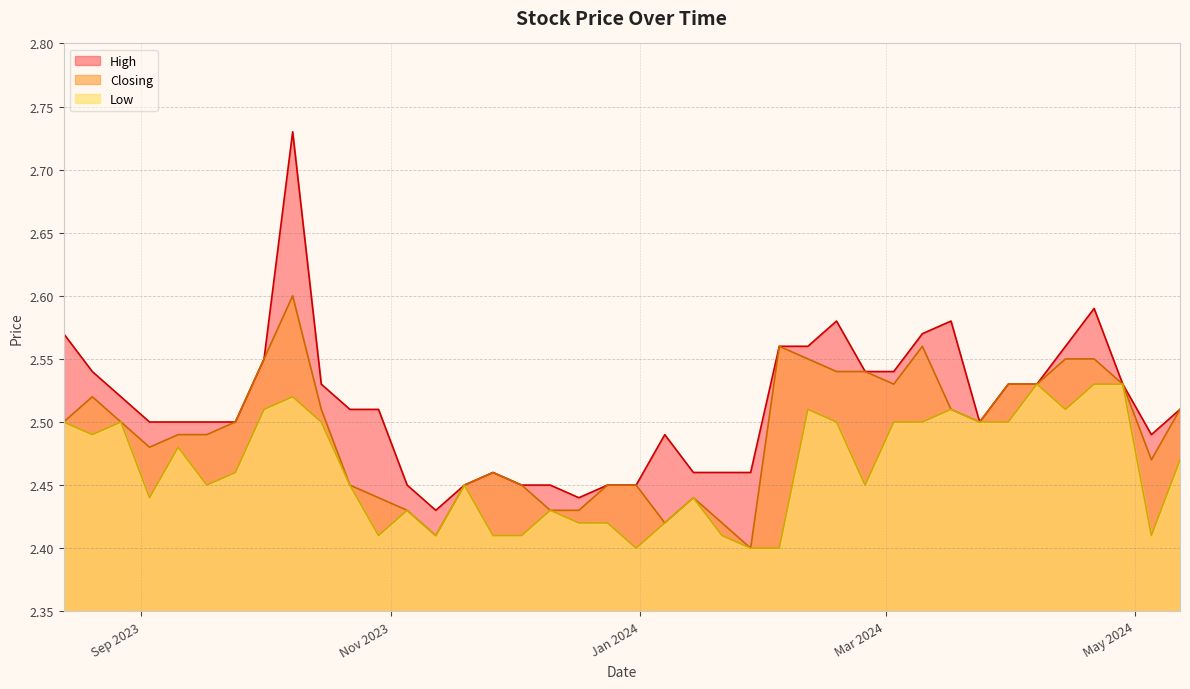

What is the difference between the Closing values at 05/11/2023 and 24/03/2024?

0.1